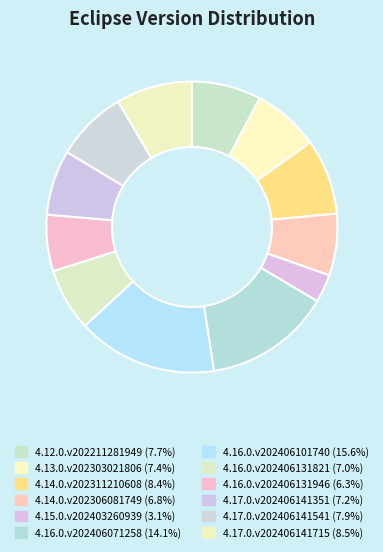

What percentage is the 4.16.0.v202406101740 slice, to the nearest percent?

16%